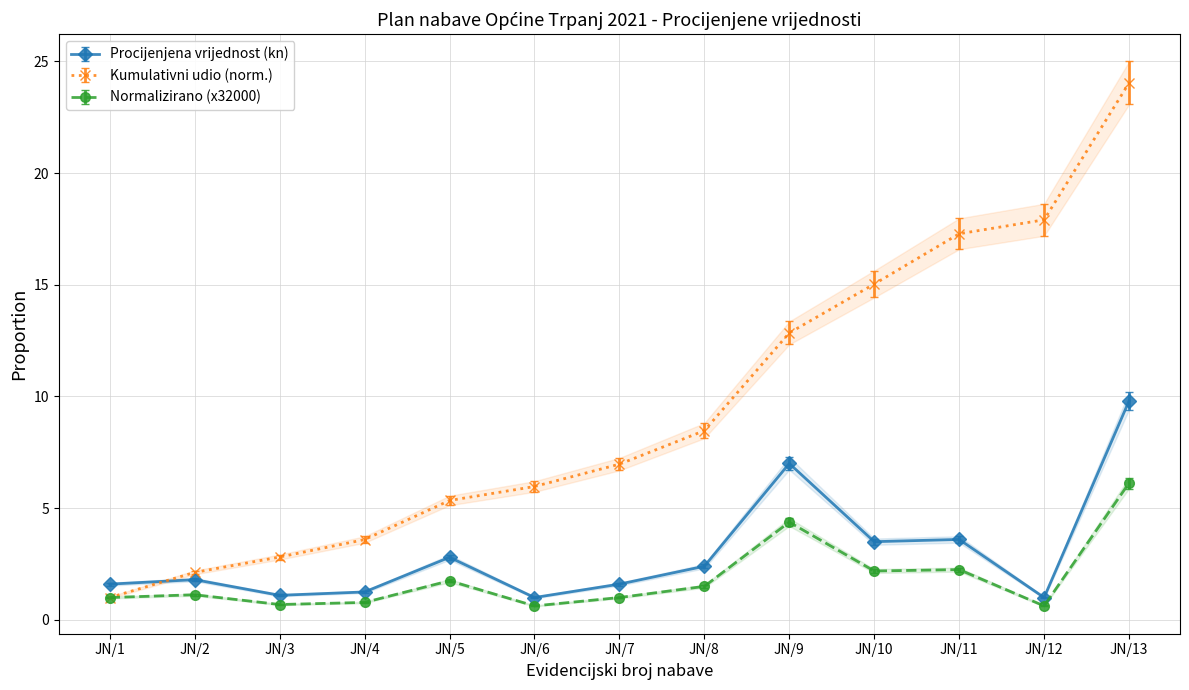

Which category has the lowest value in the Usluge telefona series?

JN/6